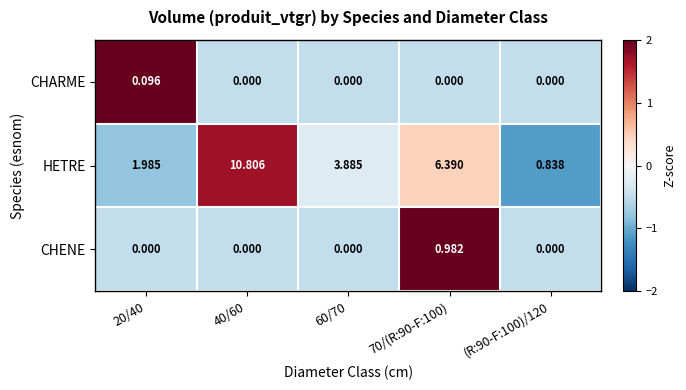

How many categories are shown in the chart?

5